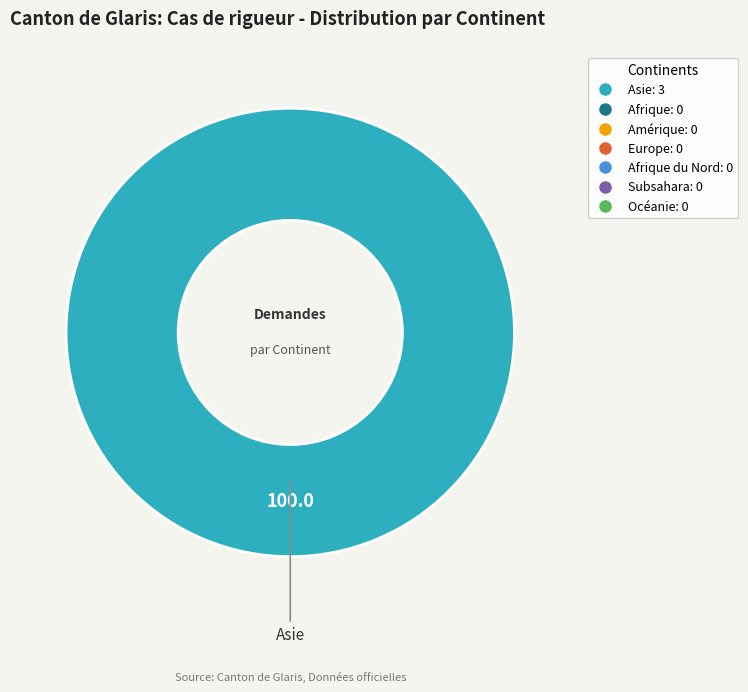

Does any single category account for the majority?

Yes